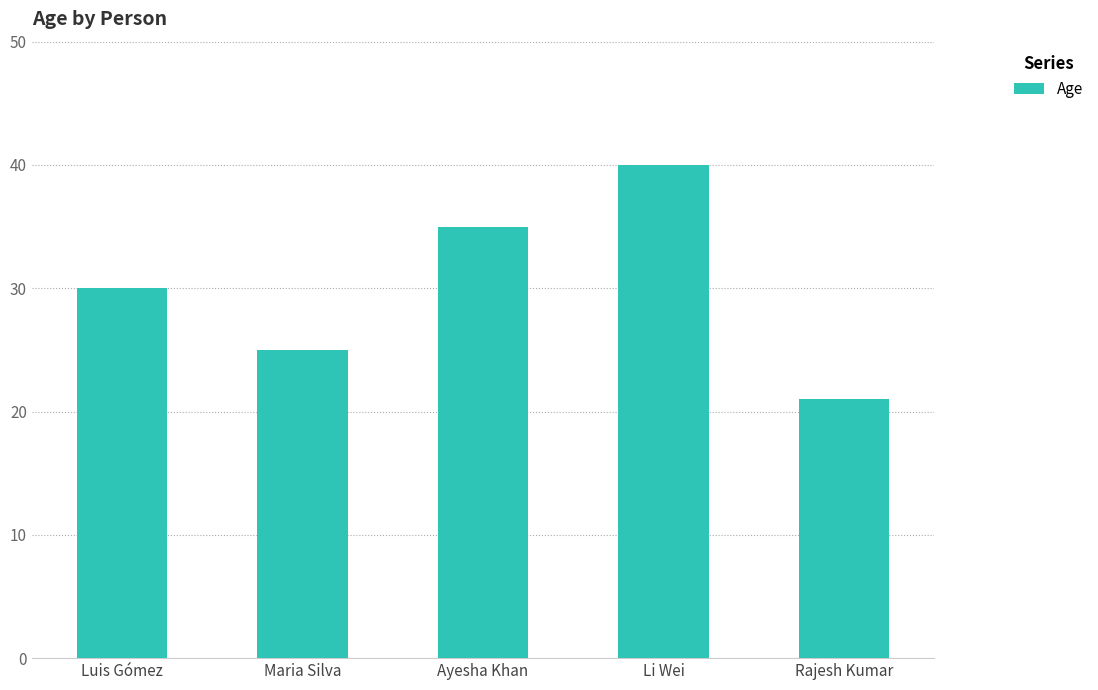

Which has a higher value, Li Wei or Rajesh Kumar?

Li Wei